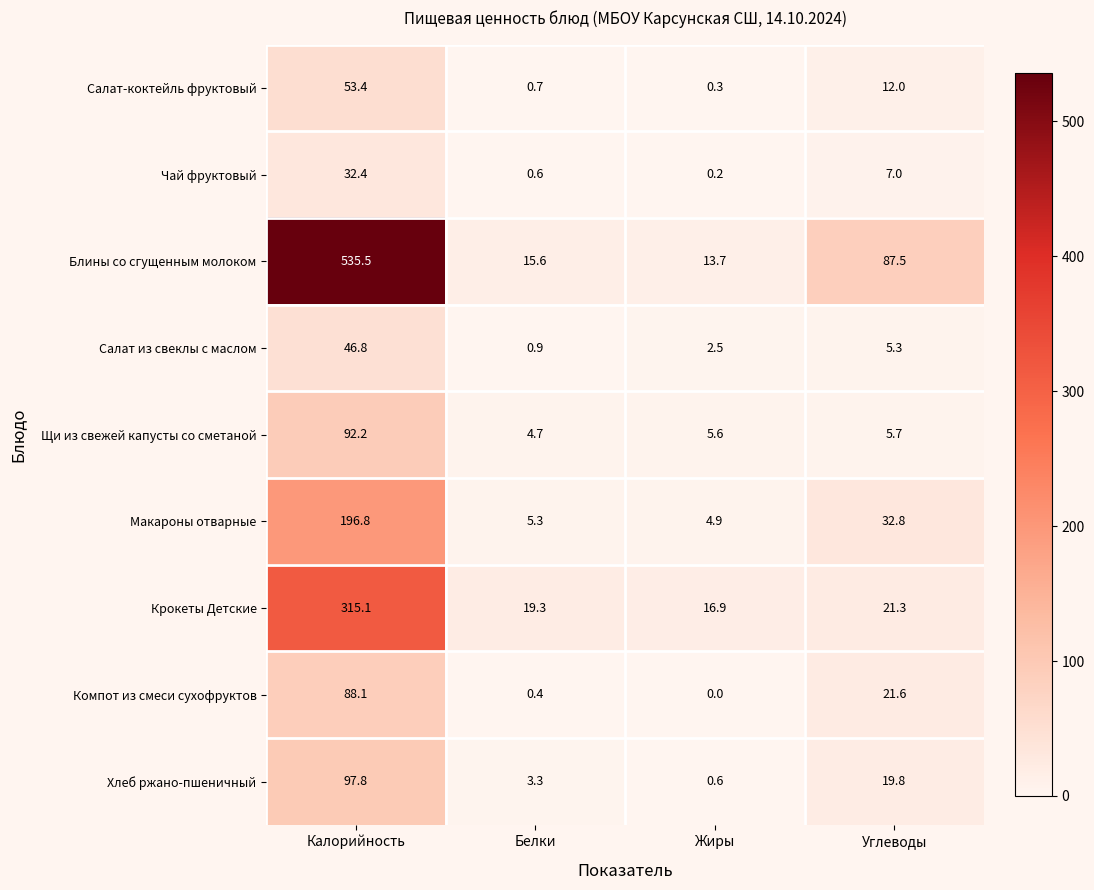

What is the difference between the Салат-коктейль фруктовый values at Углеводы and Жиры?

11.7